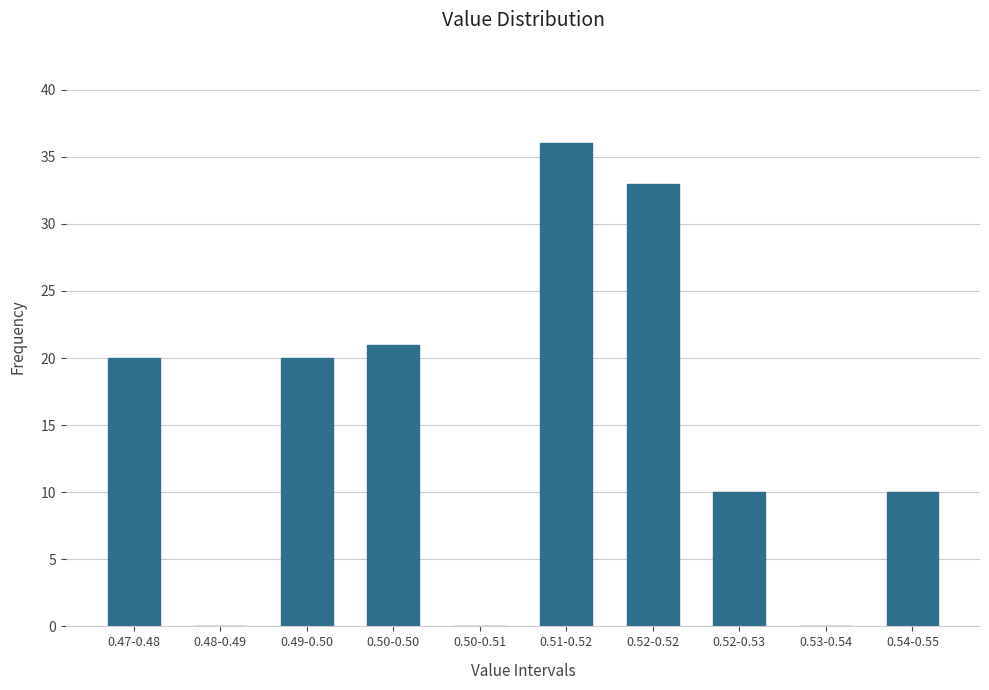

Reading left to right, what are all the values shown in this chart?

0.47-0.48=20	0.48-0.49=0	0.49-0.50=20	0.50-0.50=21	0.50-0.51=0	0.51-0.52=36	0.52-0.52=33	0.52-0.53=10	0.53-0.54=0	0.54-0.55=10